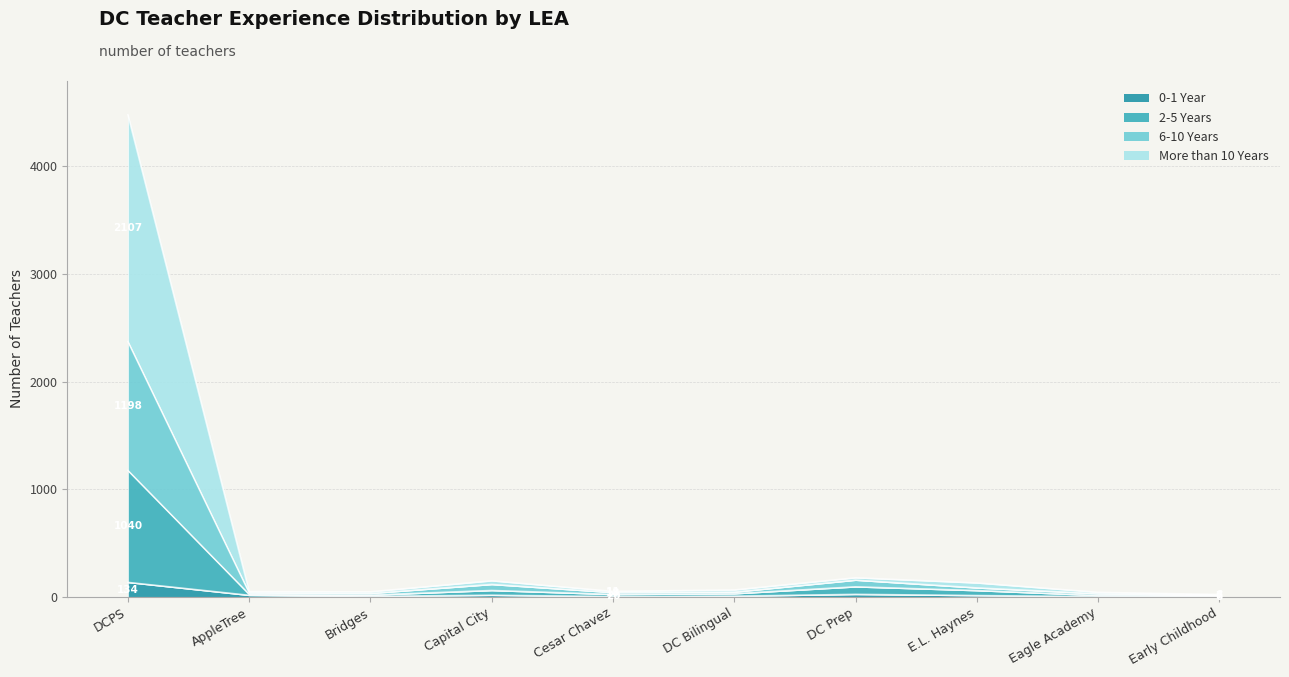

Which series changed the most between DCPS and DC Prep?

More than 10 Years